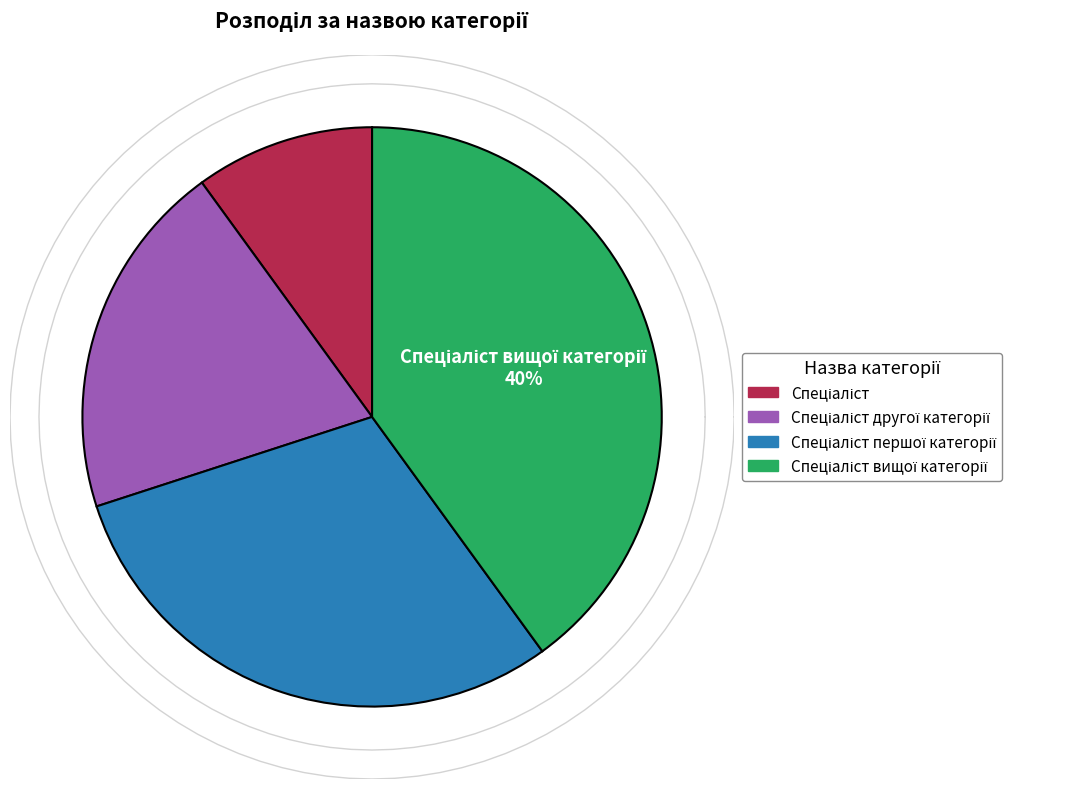

Combined, do Спеціаліст першої категорії and Спеціаліст account for over 50%?

No